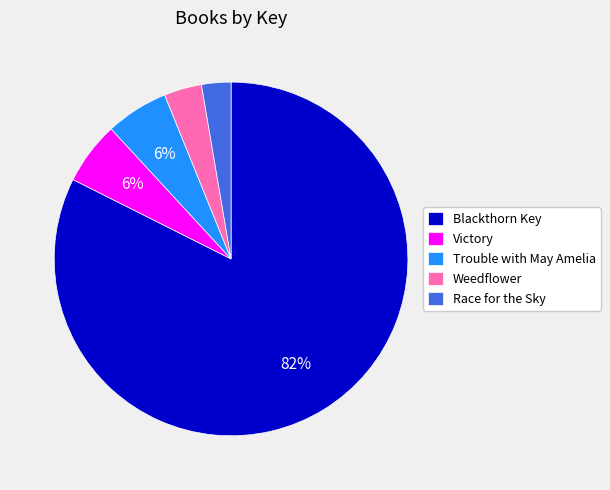

Does any single category account for the majority?

Yes